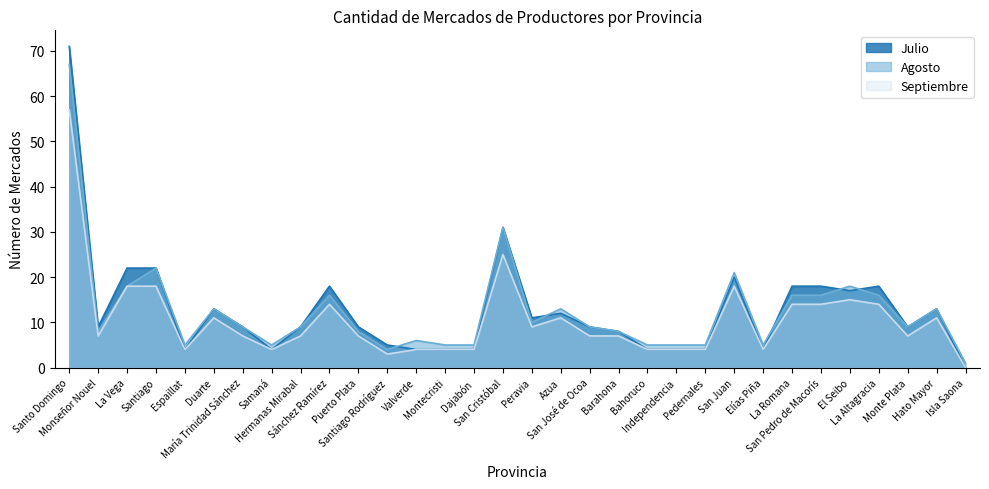

True or false: Septiembre has more than 2 points higher than both neighbors.

True